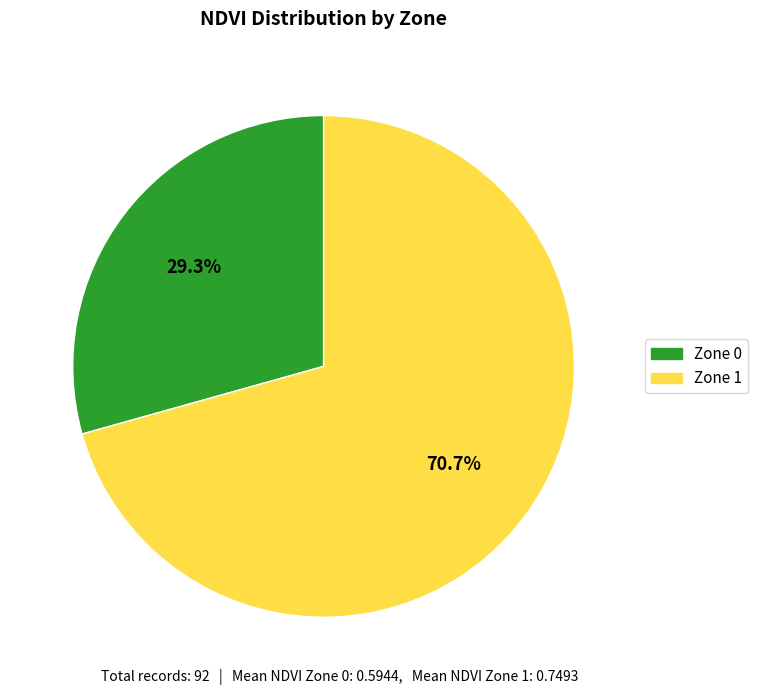

To the nearest percent, what percentage of the pie is Zone 0?

29%